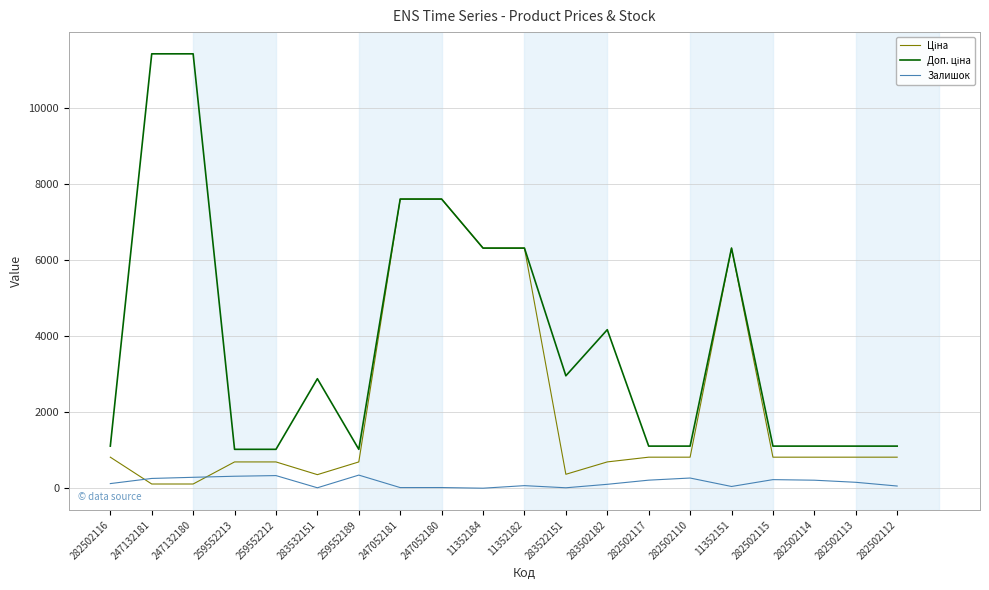

How many lines are shown in the chart?

3